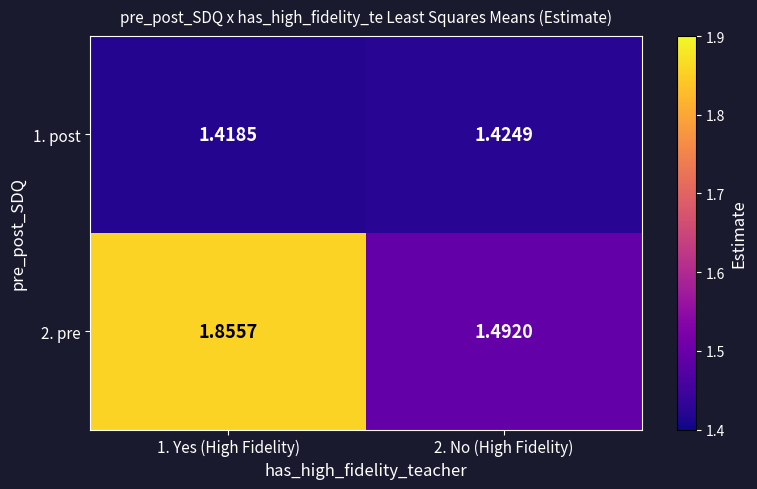

Count the number of categories in the chart.

2